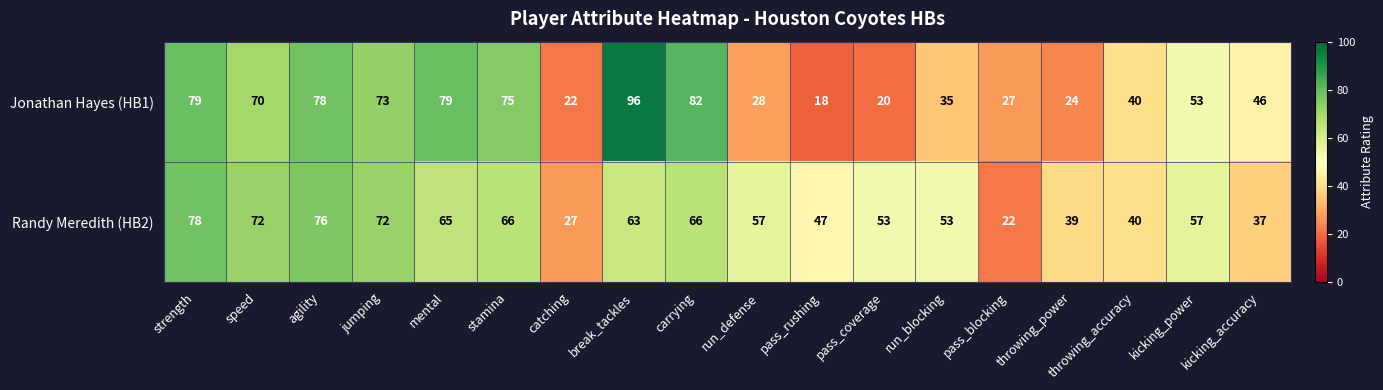

Is it true that Jonathan Hayes (HB1) equals 27 at pass_blocking?

True